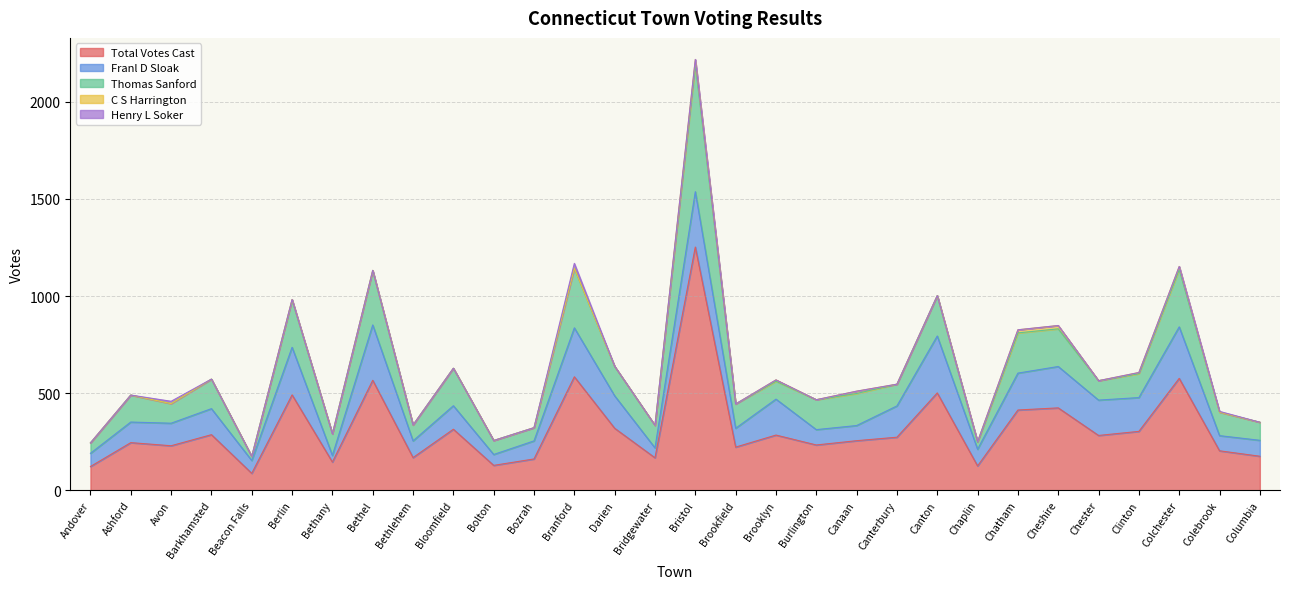

True or false: C S Harrington and Franl D Sloak cross at least once.

False